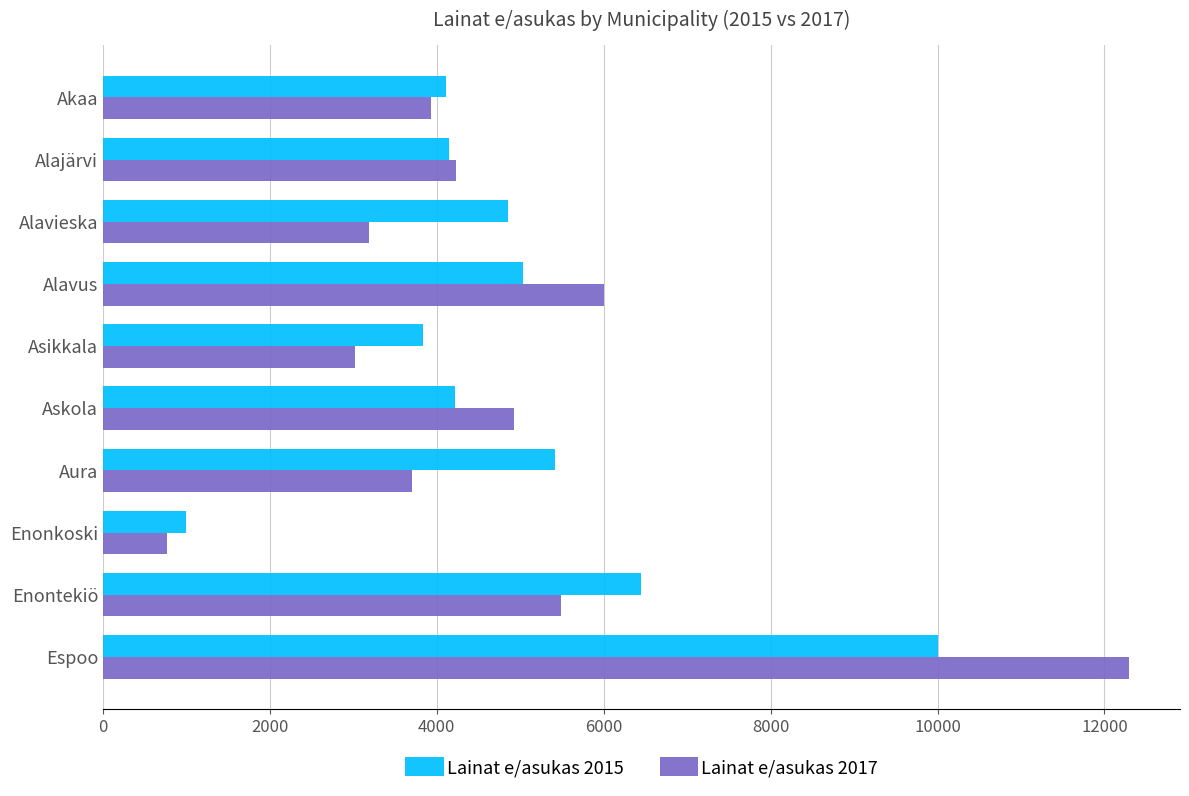

The value of Lainat e/asukas 2017 at Alajärvi is 4235.1. True or false?

True